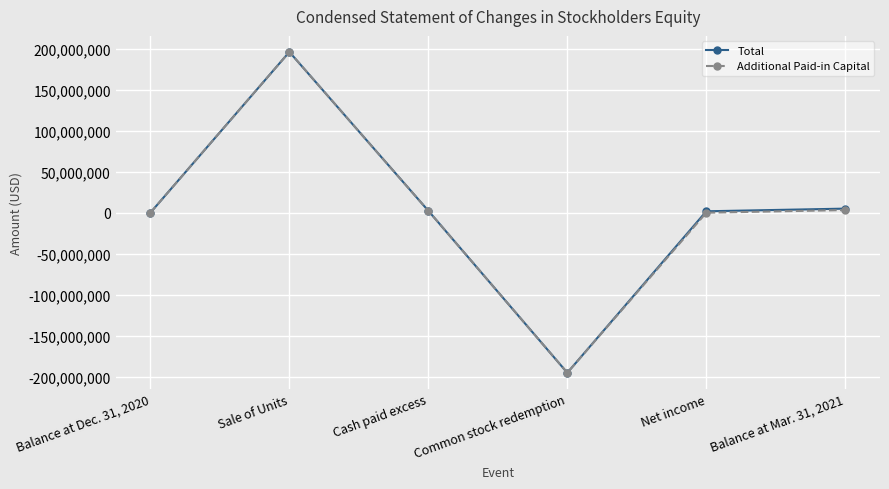

Rank the categories by Additional Paid-in Capital value from highest to lowest.

Sale of Units, Balance at Mar. 31, 2021, Cash paid excess, Balance at Dec. 31, 2020, Net income, Common stock redemption